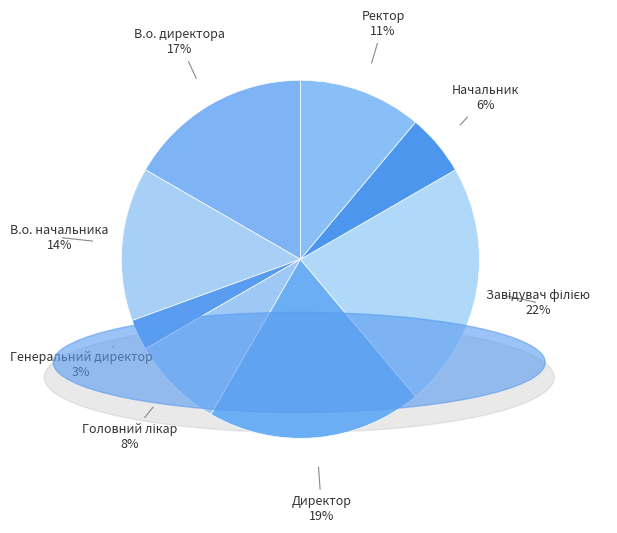

What is the smallest slice in the pie chart?

Генеральний директор